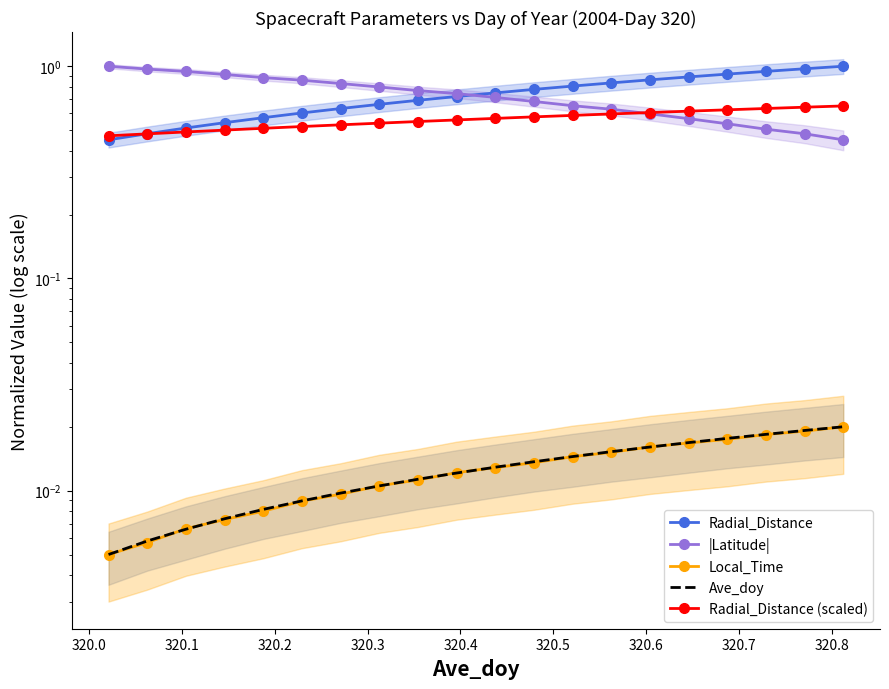

How many distinct data groups are displayed?

5